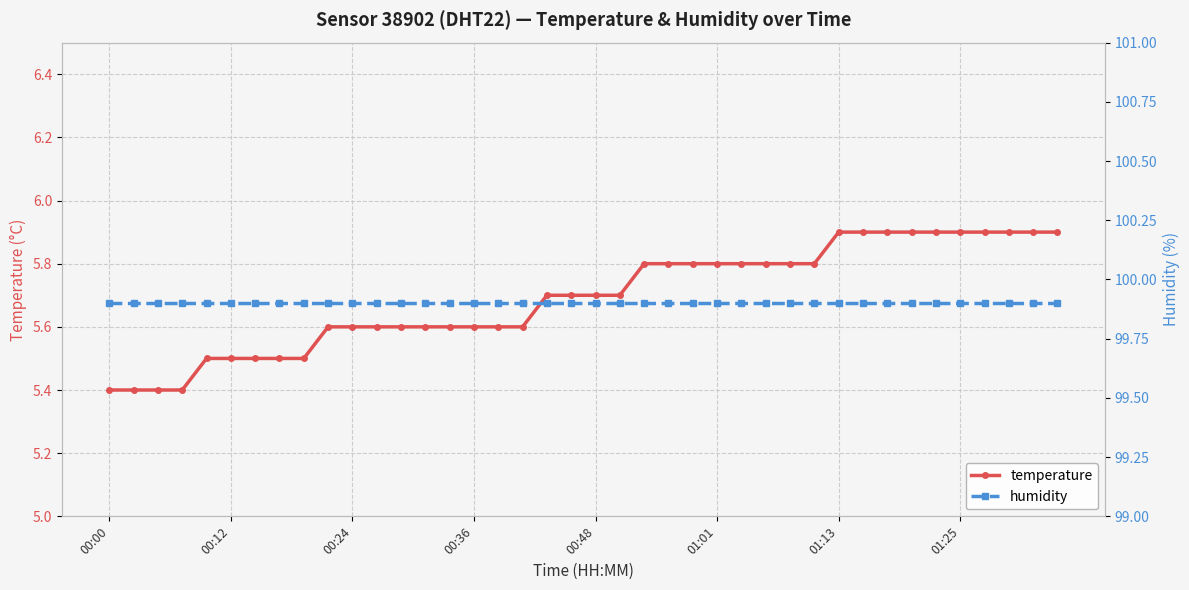

Rank the series at 9 from highest to lowest value.

humidity, temperature